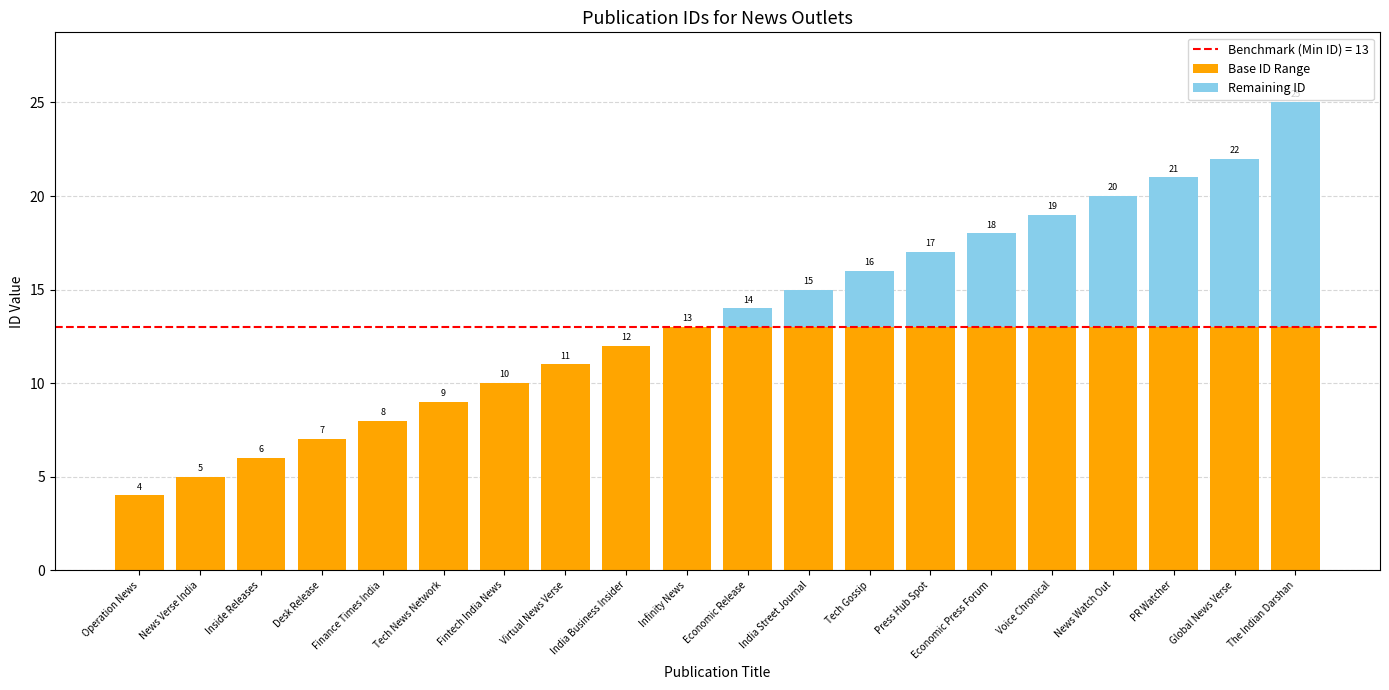

What is the total value across all series at Desk Release?

7